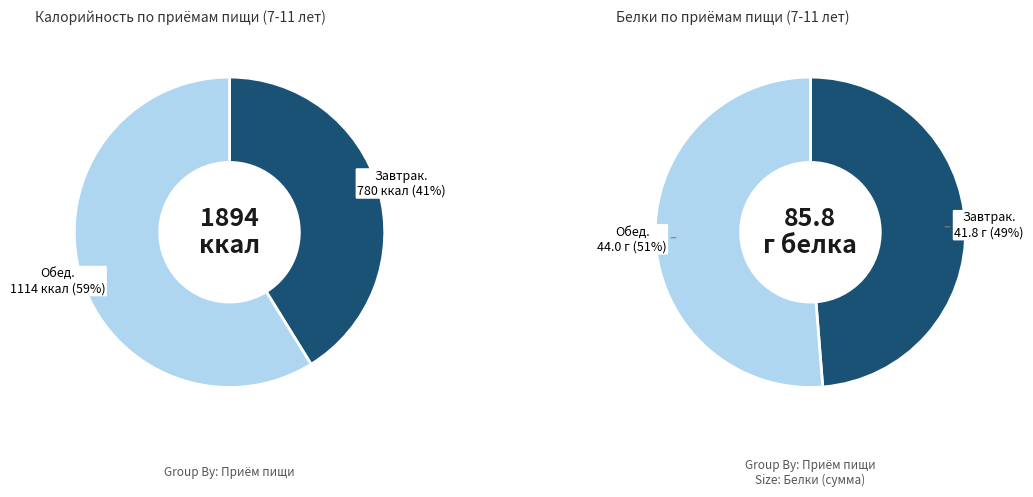

Does Обед represent more than half of the total?

Yes